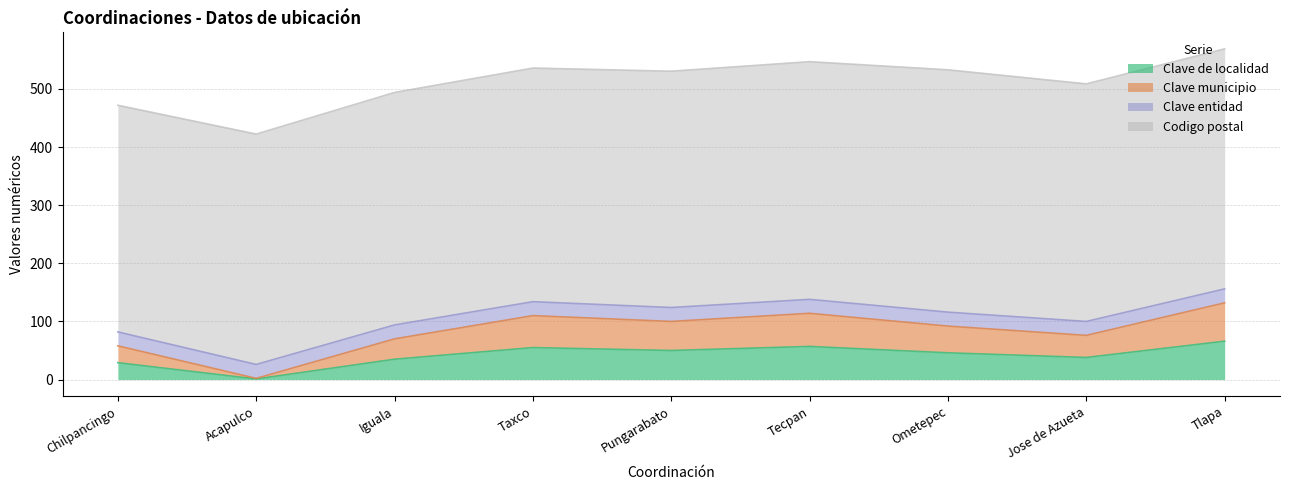

Which series changed the most between Ometepec and Tlapa?

Clave municipio